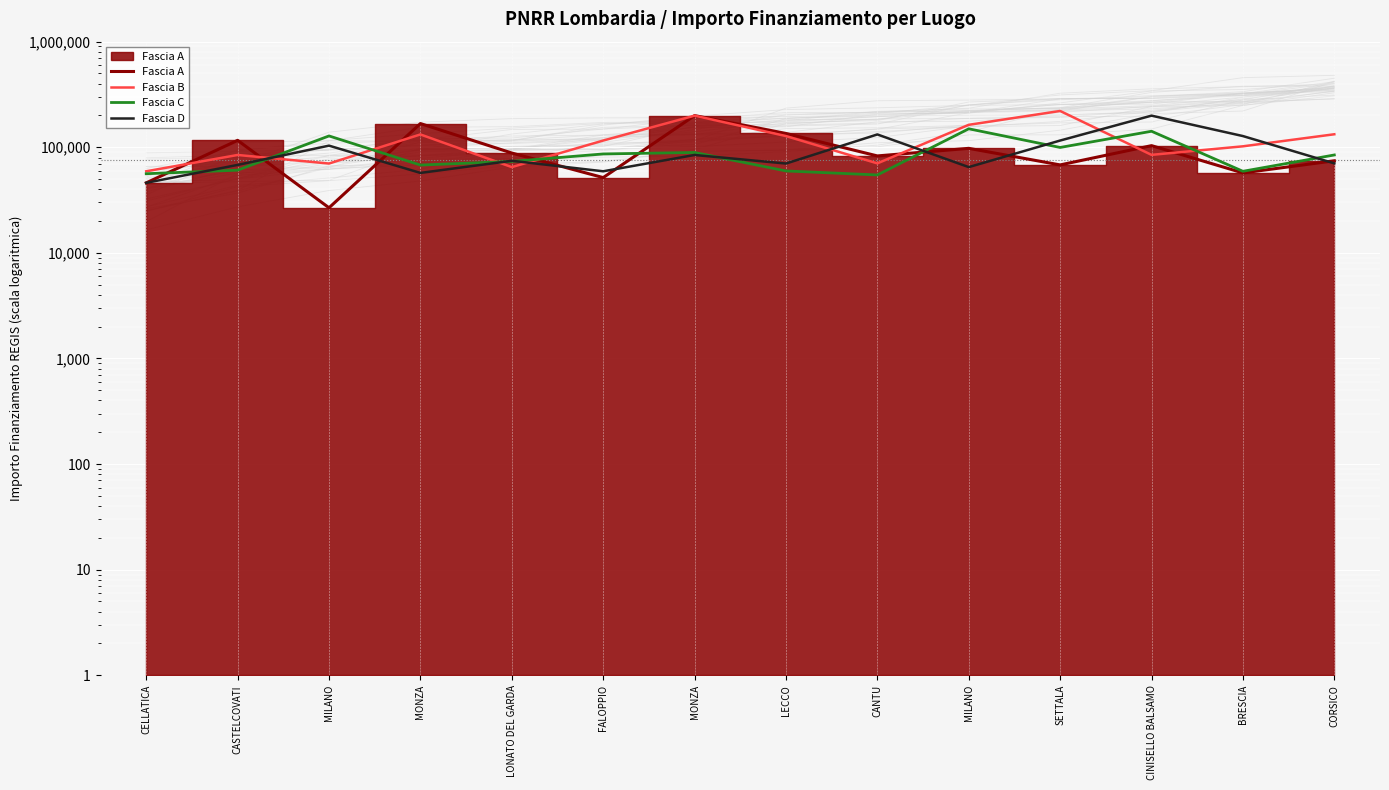

Reading left to right, transcribe all the data shown in this chart.

Fascia A: 46044.5	116324.6	26730.0	167724.8	88213.8	51620.1	199567.7	135157.2	82798.6	97694.9	68057.8	103619.9	57160.7	74486.0
Fascia B: 59229.0	84538.8	70120.9	132279.7	64886.6	115789.8	199303.9	127674.8	70397.4	163198.8	220663.0	84744.5	102092.5	132781.0
Fascia C: 56181.6	60687.8	128032.6	67843.7	73496.1	86448.2	89266.3	59681.5	54682.1	149604.4	99582.8	141794.5	59229.0	84538.8
Fascia D: 46044.5	68057.8	103619.9	57160.7	74486.0	59229.0	84538.8	70120.9	132279.7	64886.6	115789.8	199303.9	127674.8	70397.4